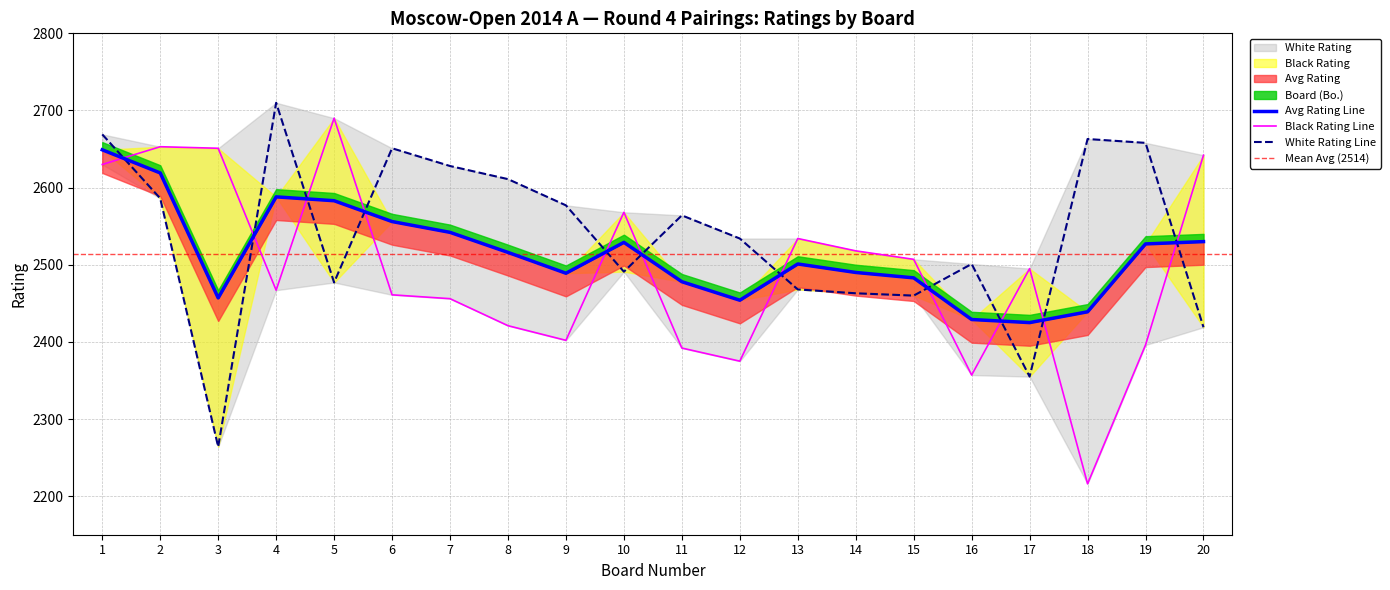

Which category has the highest value in the White Rating series?

4